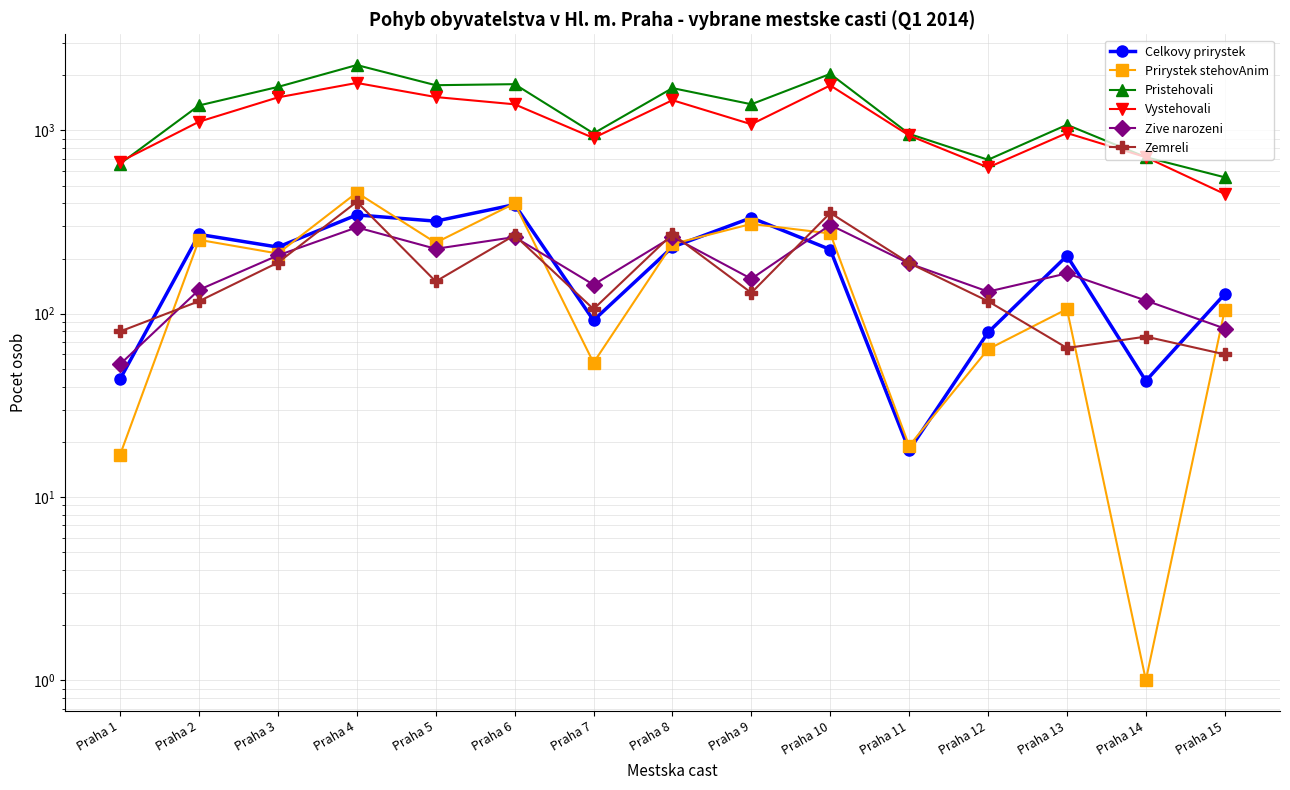

Between which two adjacent categories do Zive narozeni and Celkovy prirystek first intersect?

Praha 1 and Praha 2